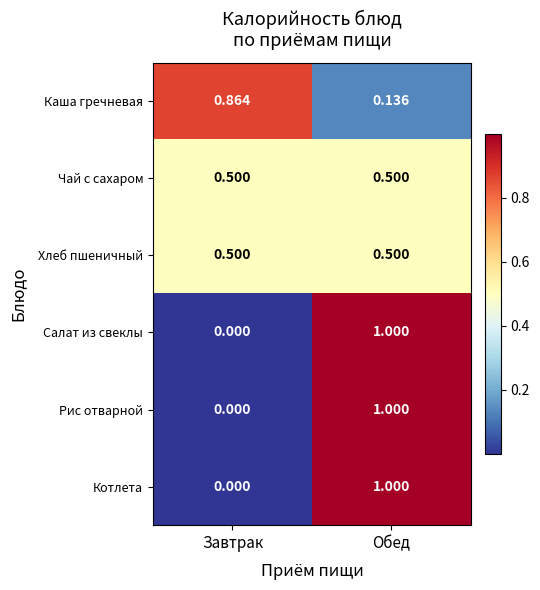

List the labels in order of Рис отварной value, smallest first.

Завтрак, Обед